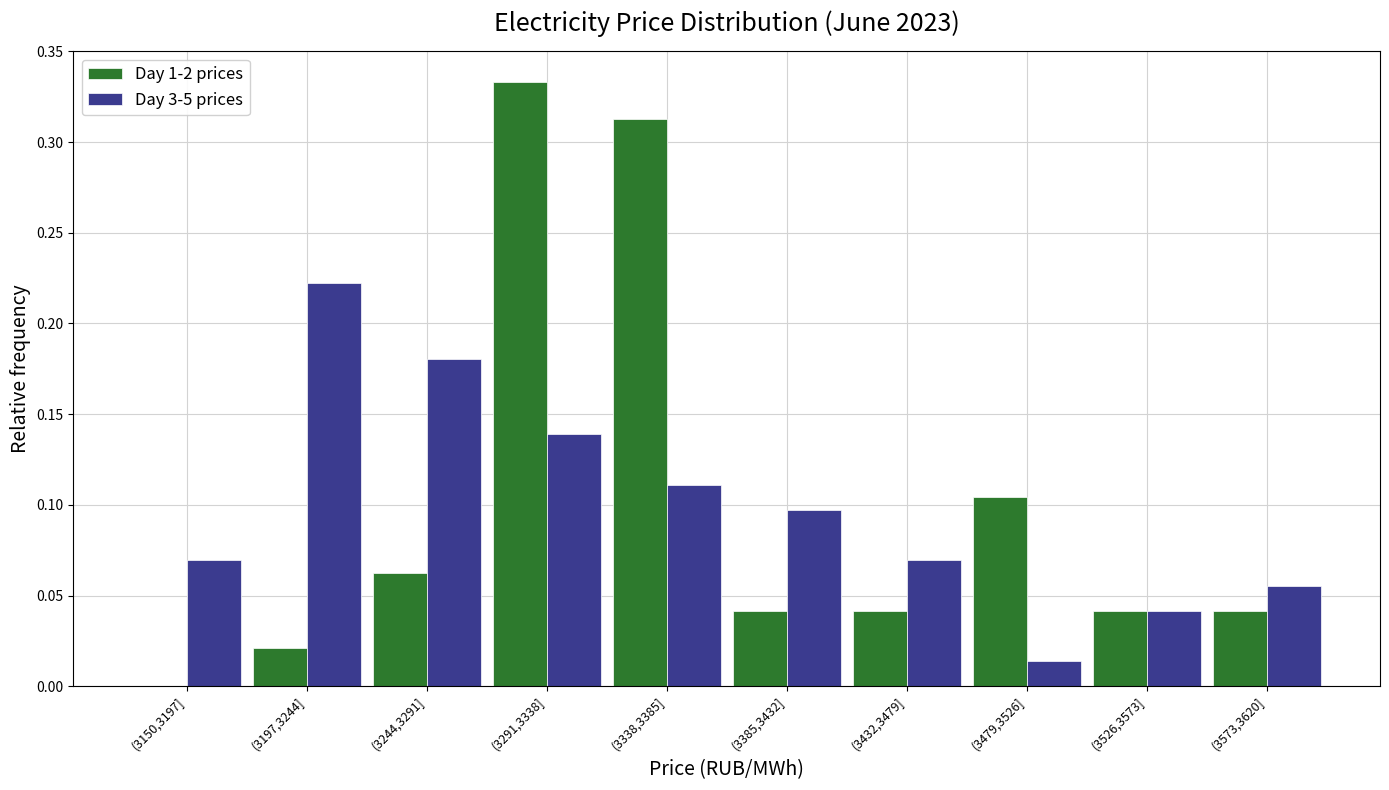

Which series changed the most between (3150,3197] and (3479,3526]?

Day 1-2 prices